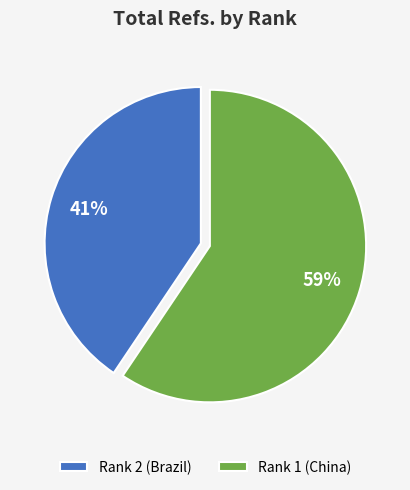

The Rank 2 (Brazil) slice represents 47% of the pie. True or false?

False